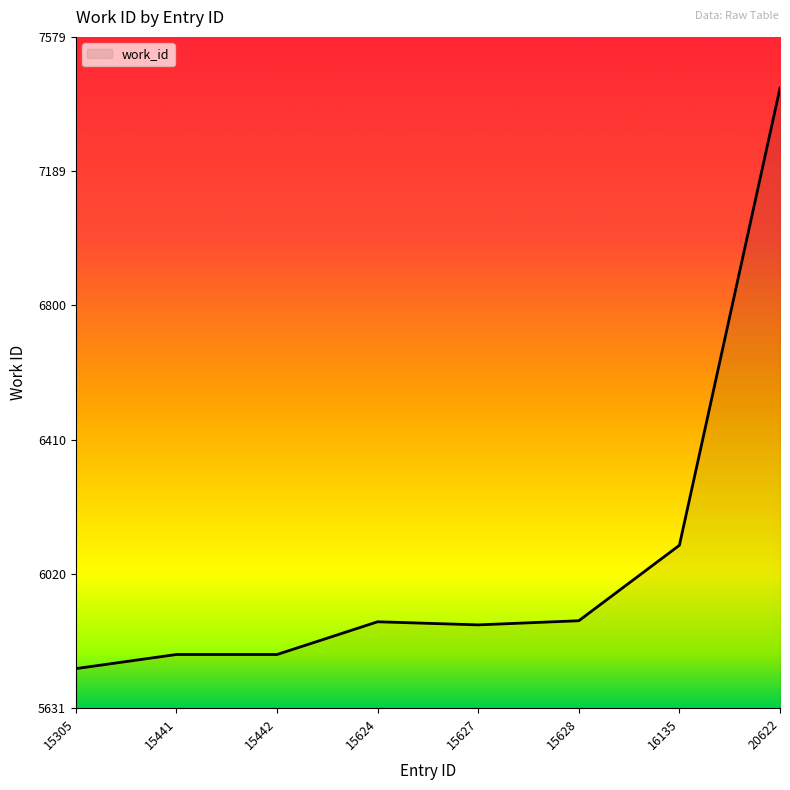

What is the difference between the maximum and minimum values?

1685